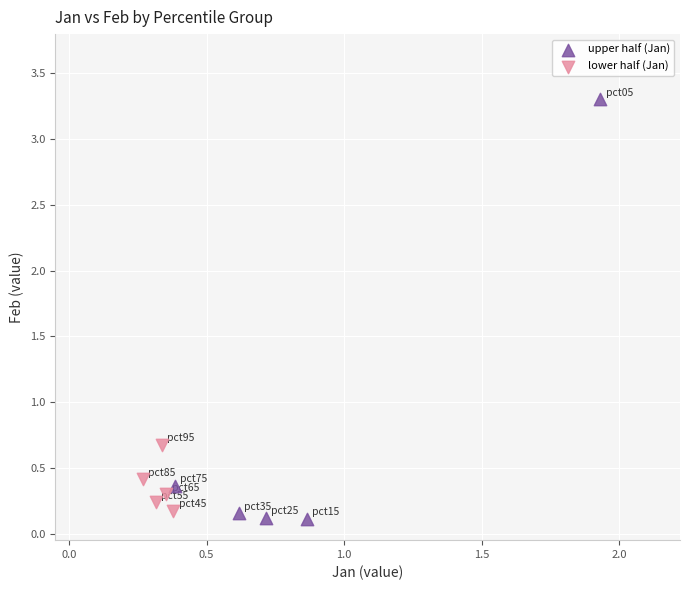

Which series contains the highest Y value?

upper half (Jan)